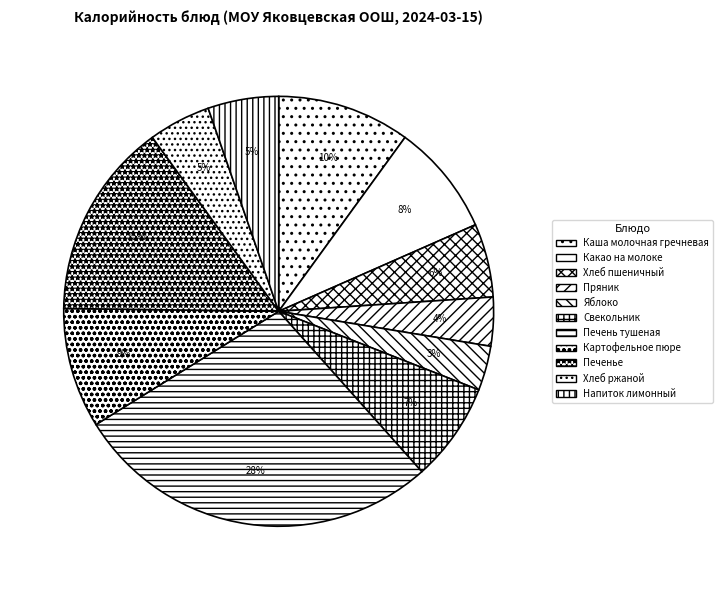

Count the number of slices in the pie.

11